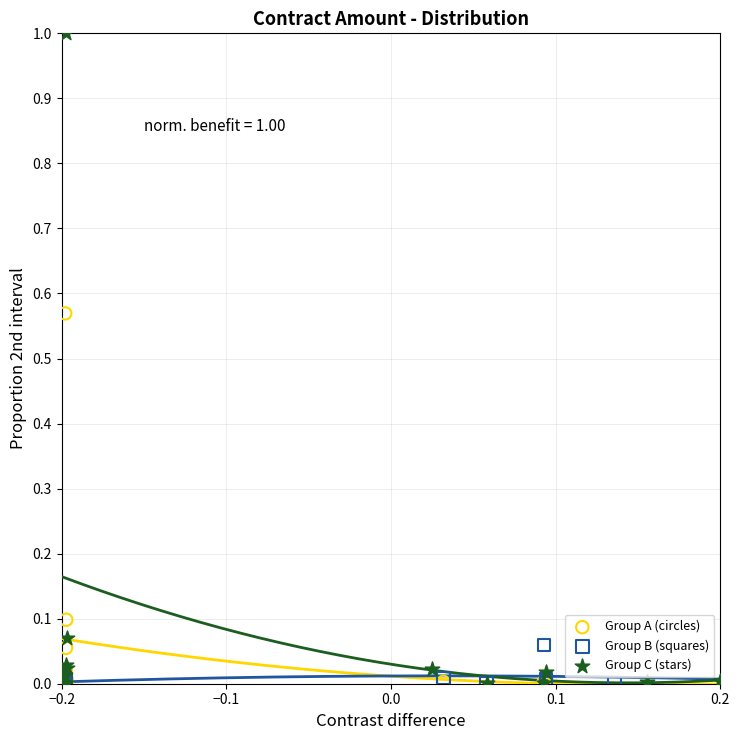

Which series has the widest spread of Y values?

Group C (stars)